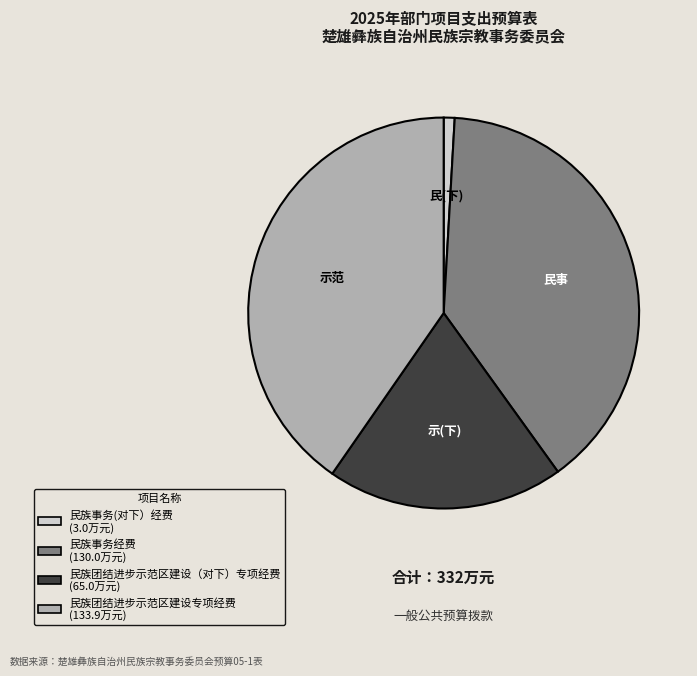

Count the number of slices in the pie.

4